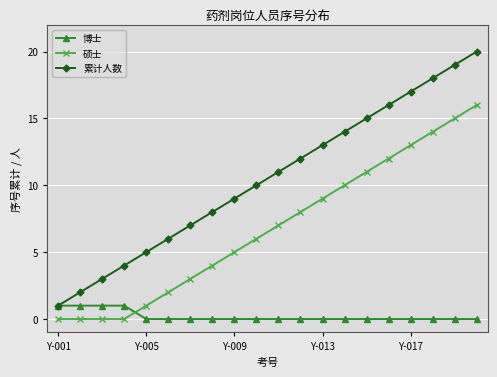

Which series has the widest spread of values?

累计人数